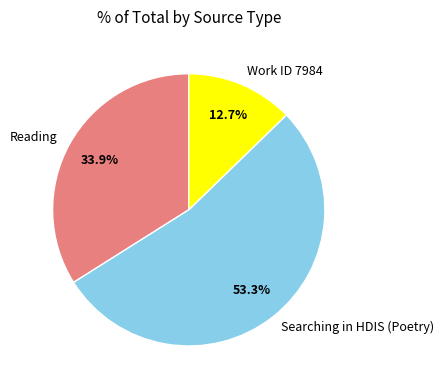

How many slices are in this pie chart?

3